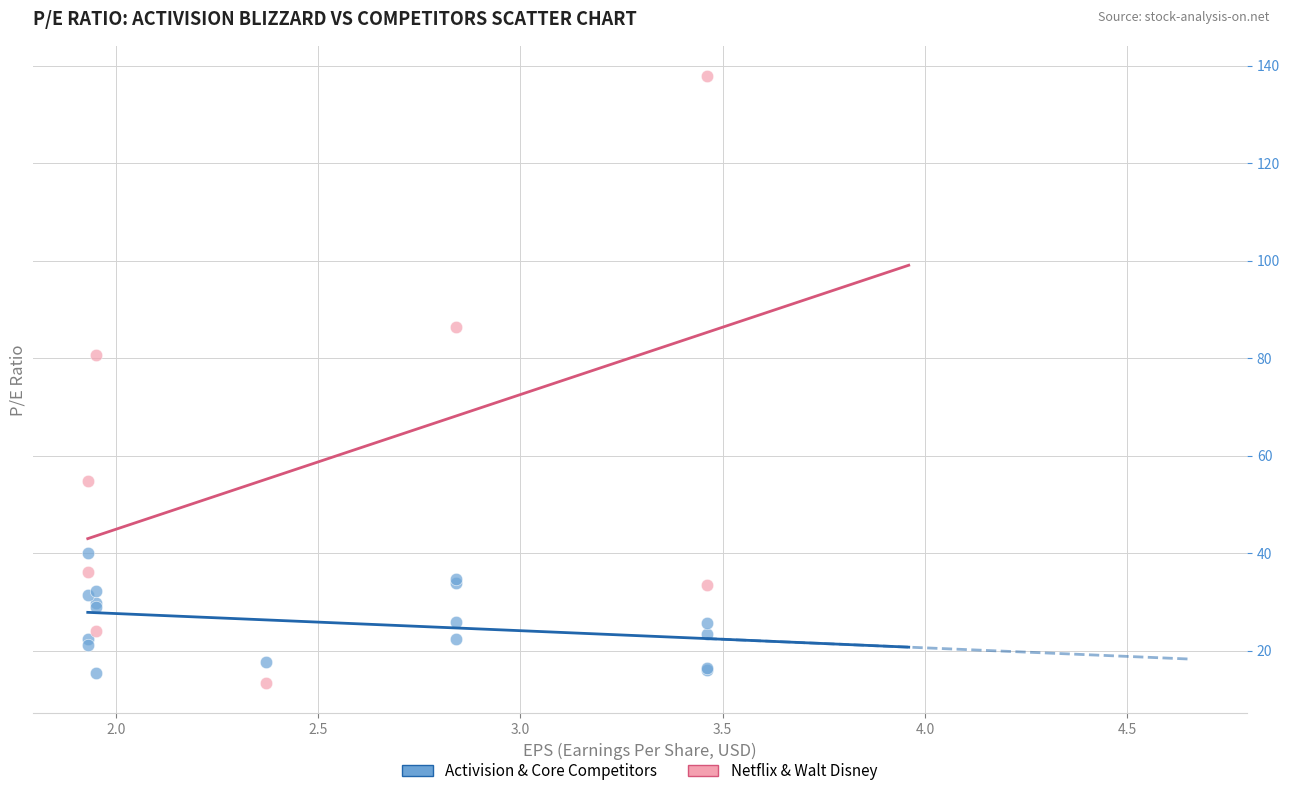

Which series has the widest spread of Y values?

Netflix & Walt Disney